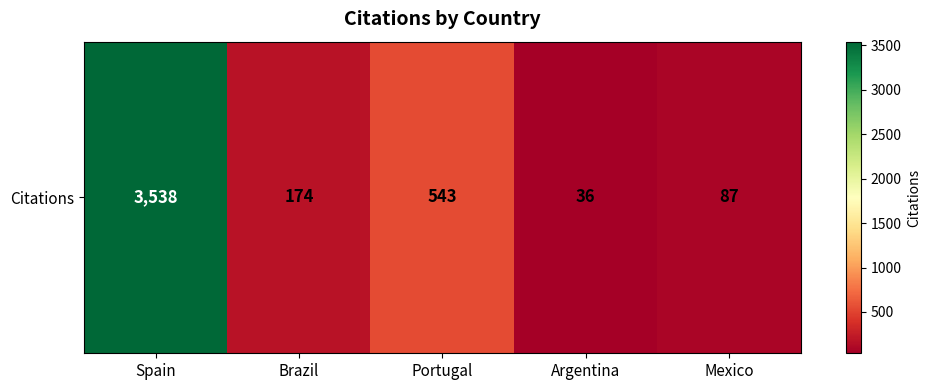

At which label is the value closest to 1787?

Portugal